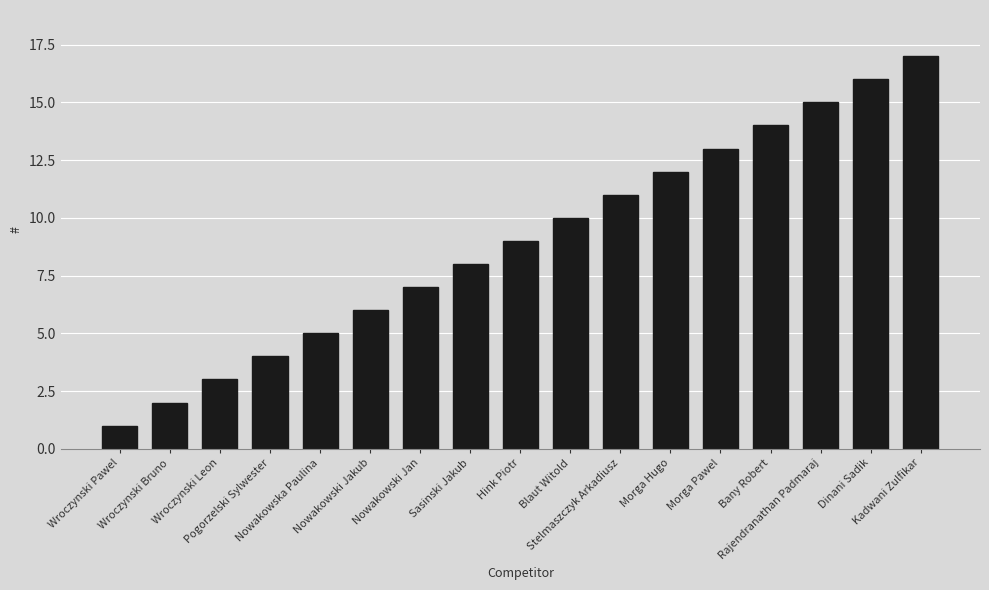

What is the smallest value displayed?

1